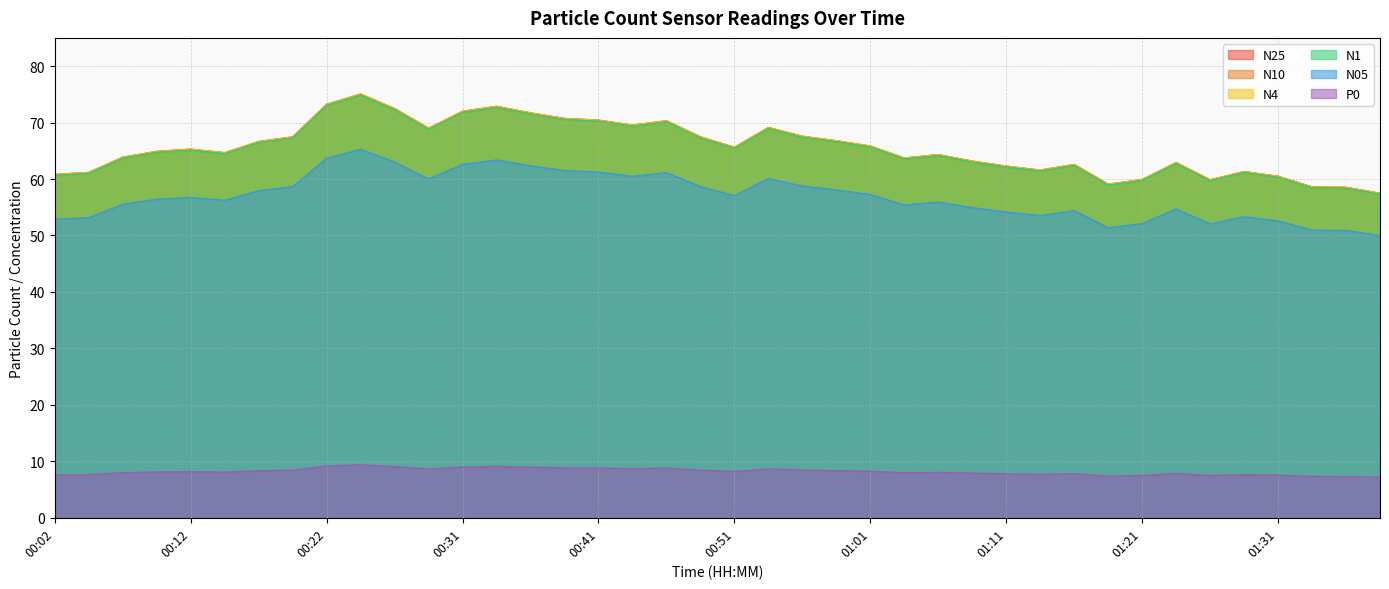

At which label does N05 reach its minimum?

01:38